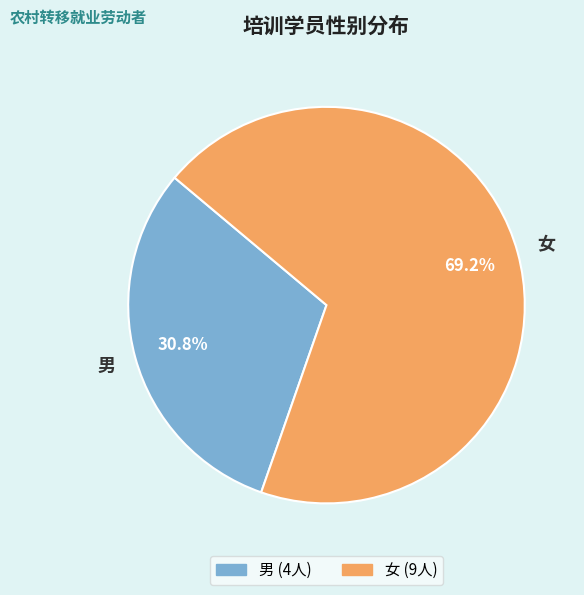

True or false: 男 accounts for 17% of the total.

False